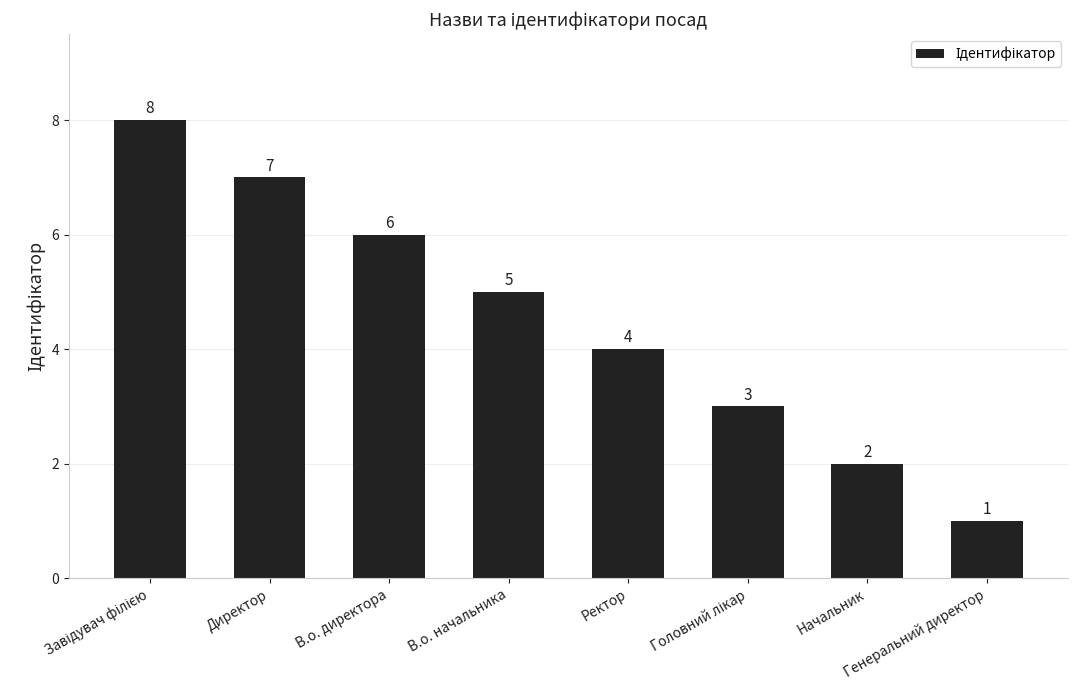

What is the sum of all values?

36